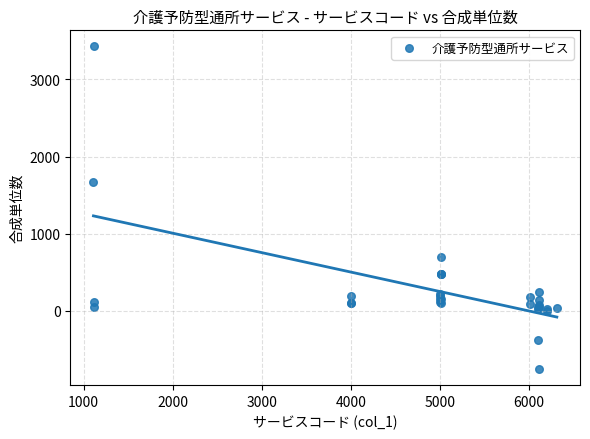

What Y value in the scatter plot is closest to 1338?

1672